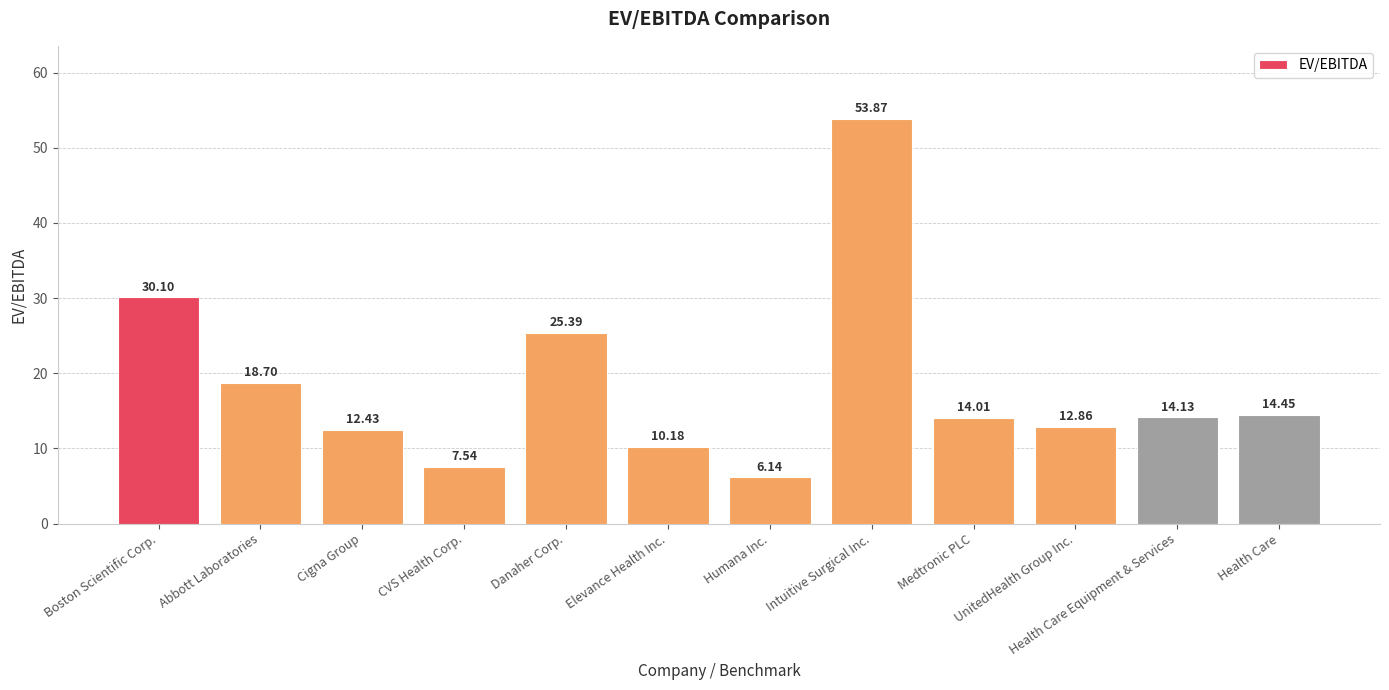

How many bars are there in total?

12